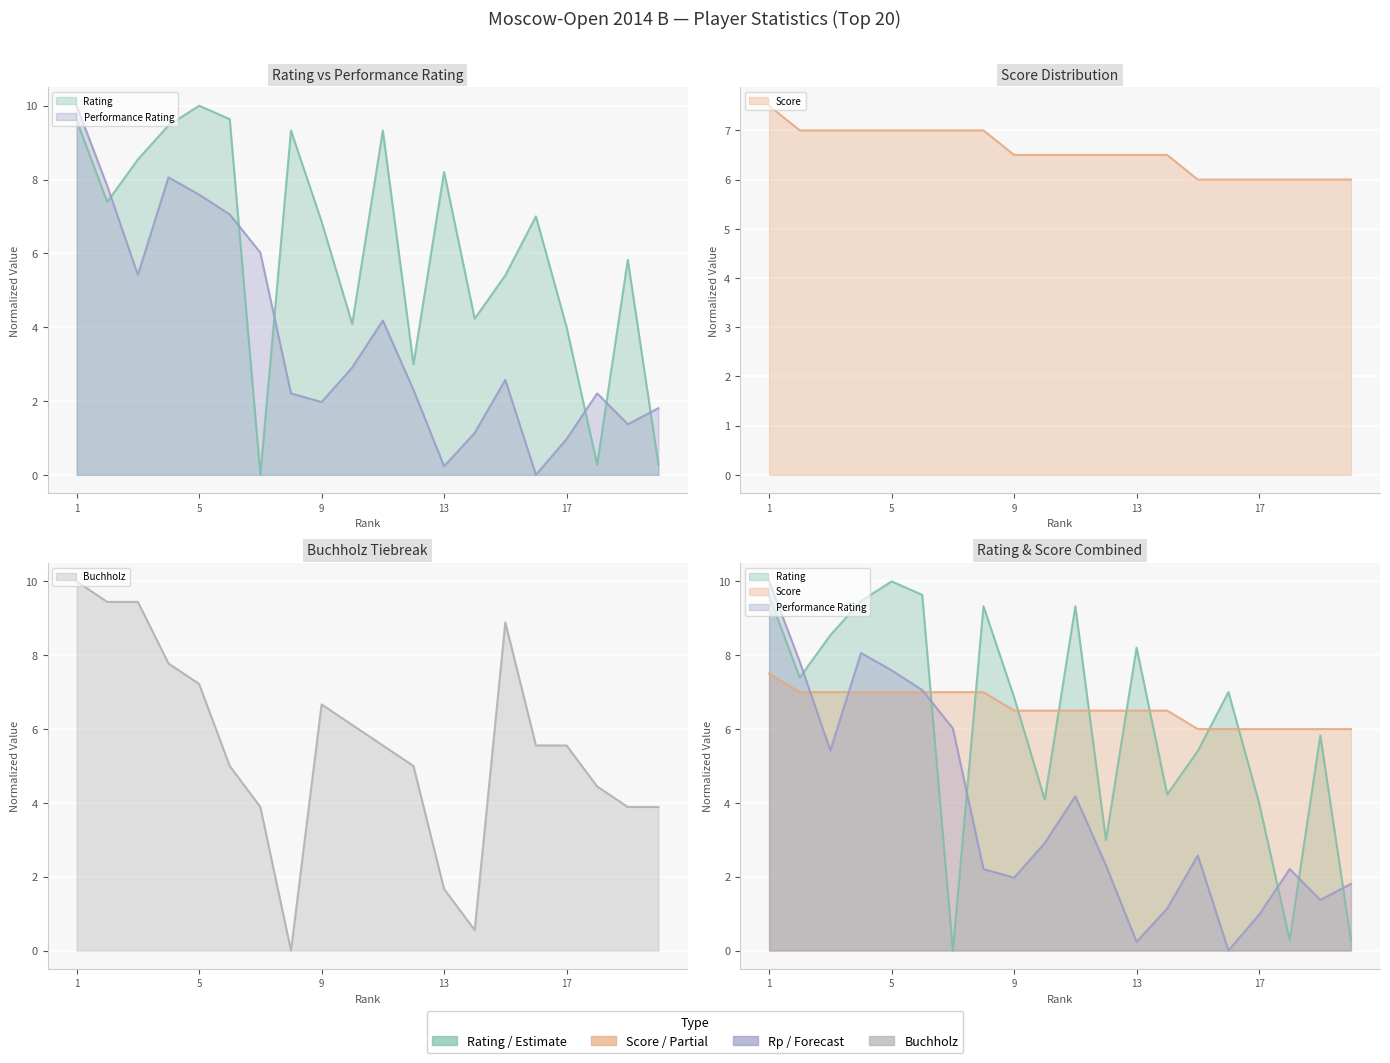

What is the difference between the maximum and minimum values in the Rating series?

10.0